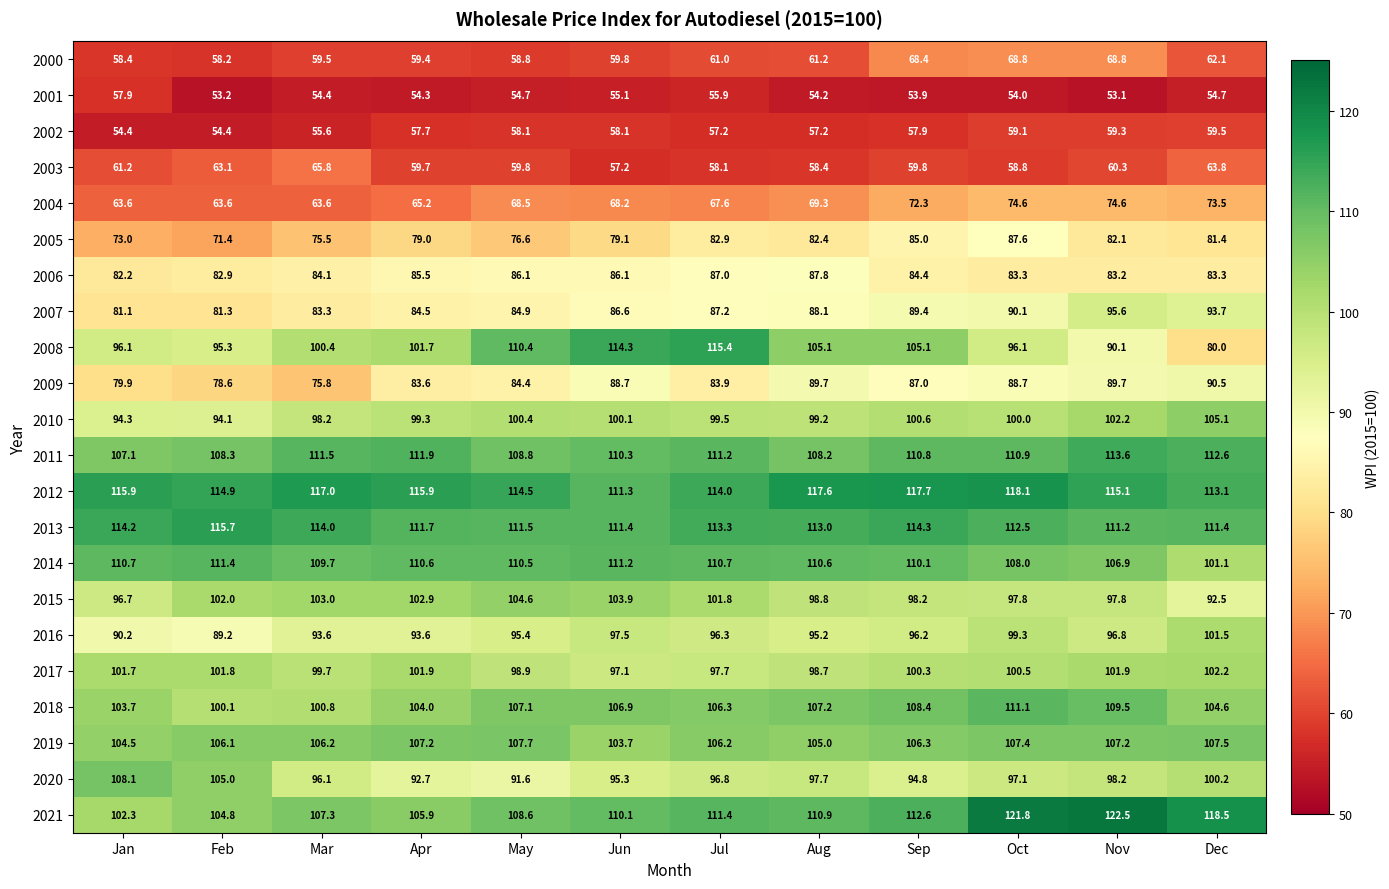

Count the number of categories in the chart.

12